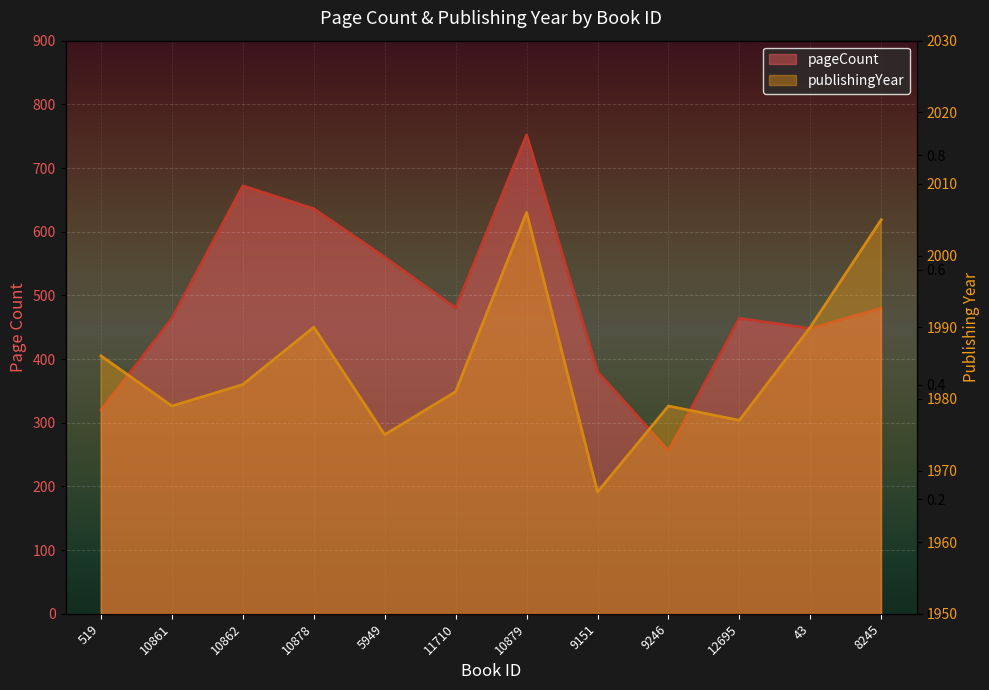

What is the sum of all pageCount values?

5912